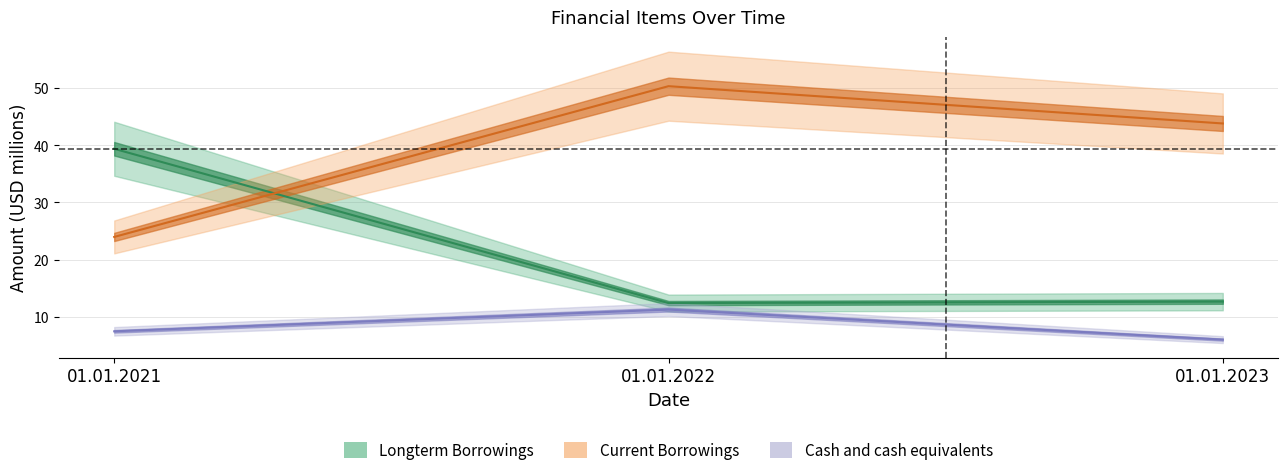

Reading left to right, extract all data points from this chart.

Longterm Borrowings: 01.01.2021=39.4	01.01.2022=12.4	01.01.2023=12.7
Current Borrowings: 01.01.2021=24.0	01.01.2022=50.3	01.01.2023=43.8
Cash and cash equivalents: 01.01.2021=7.5	01.01.2022=11.3	01.01.2023=6.0